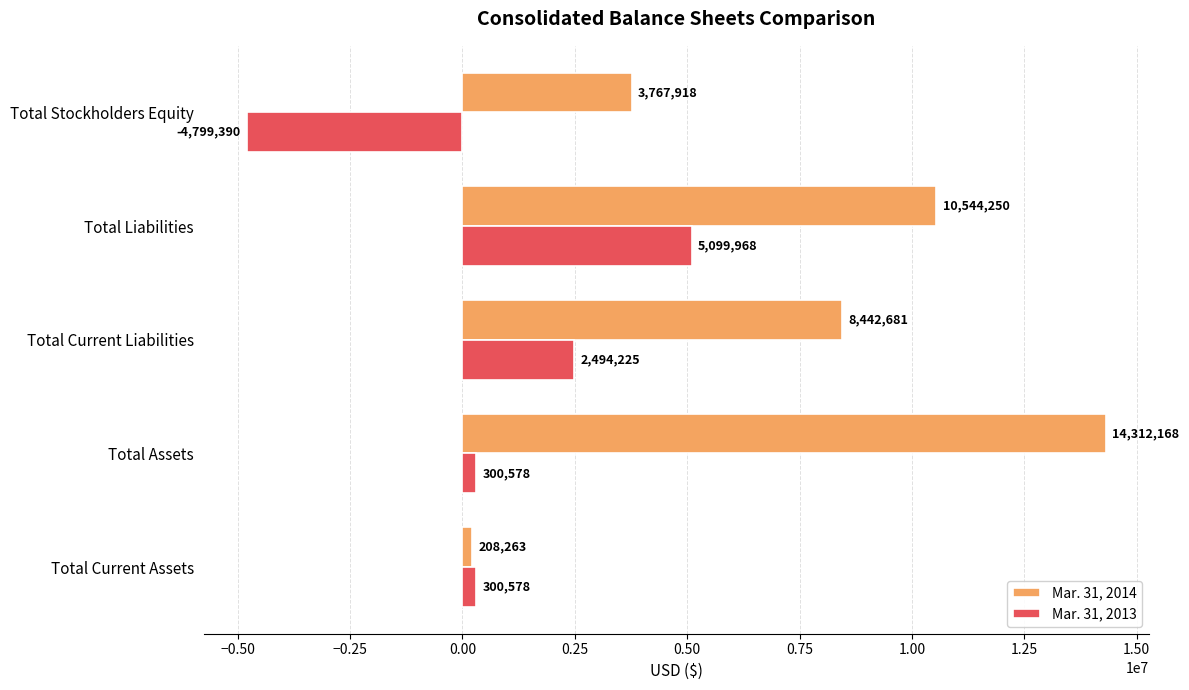

What is the maximum value for Mar. 31, 2014?

14312168